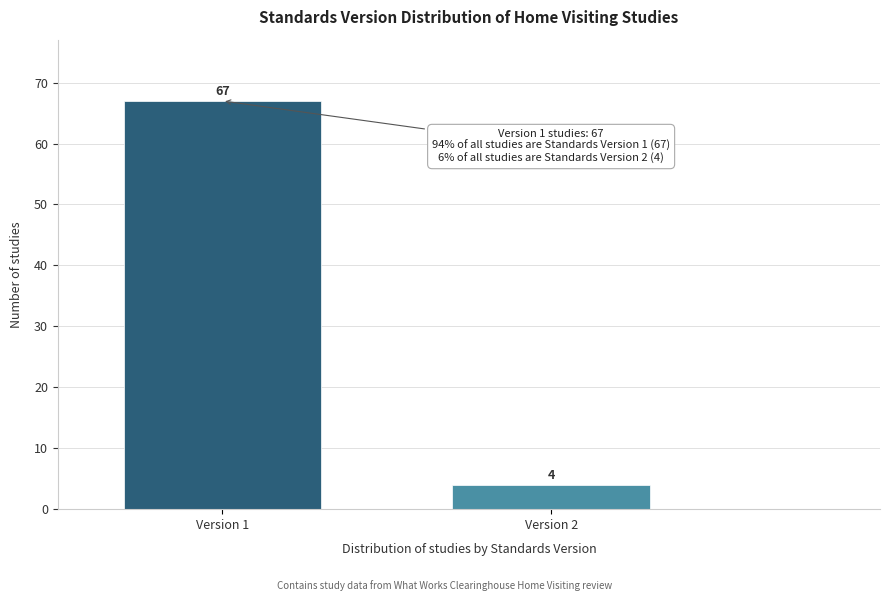

Reading left to right, what are all the values shown in this chart?

Version 1=67	Version 2=4